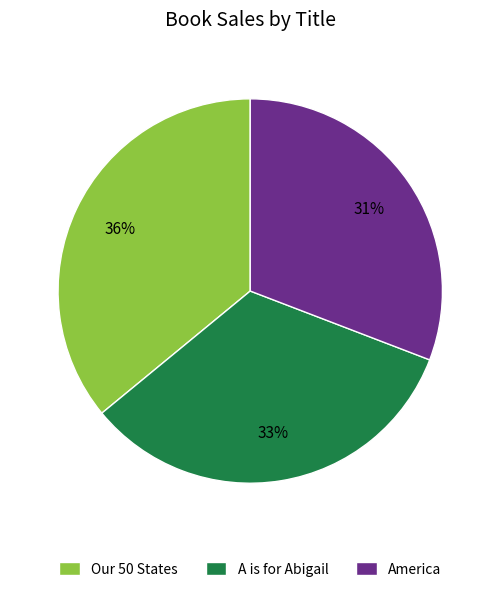

Between Our 50 States and America, which is larger?

Our 50 States